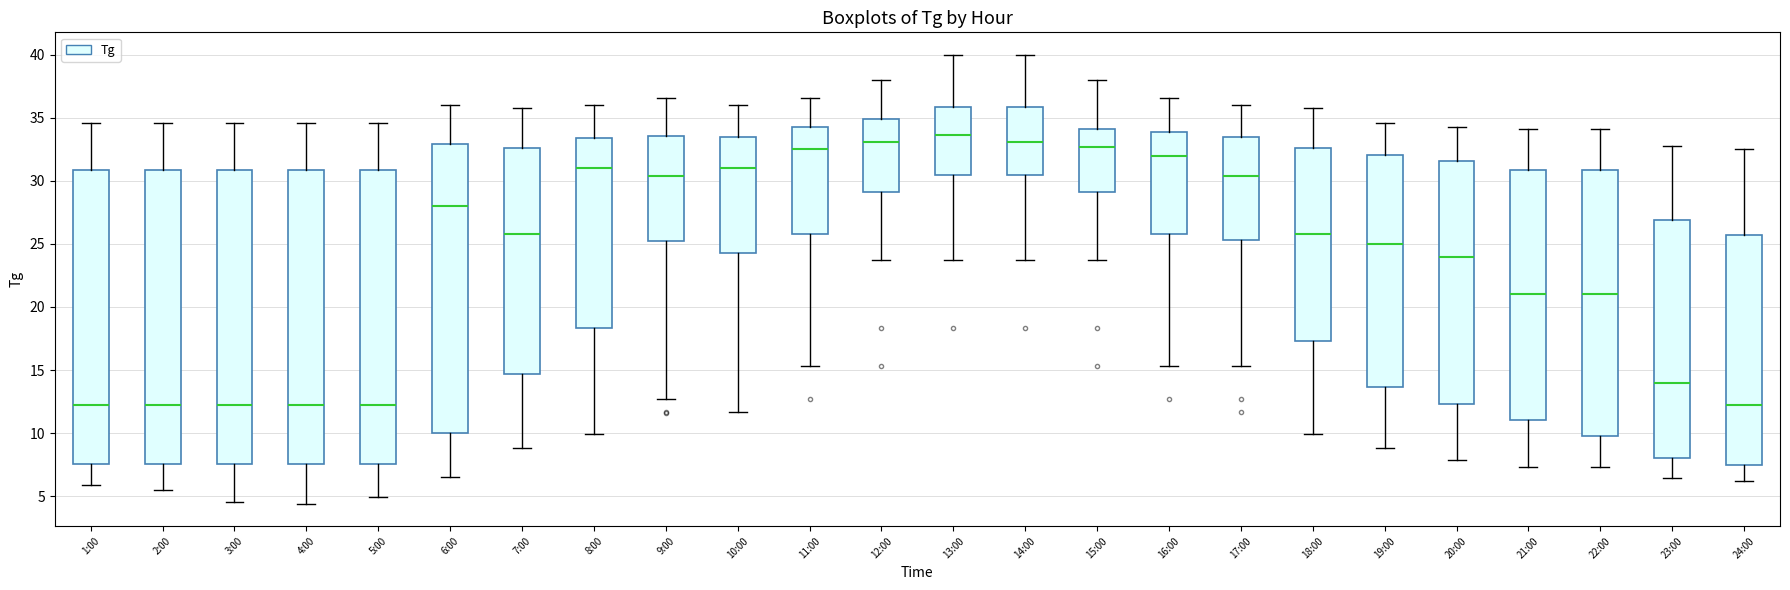

Reading left to right, transcribe this box plot: for each box, give where its median line is, the range the box spans, and where its two whiskers end, as read against the y-axis. The values are not printed on the chart, so give them approximately, as read against the axis.

1:00: median 12.0, box 7.5 to 31.0, whiskers 6.0 to 34.5
2:00: median 12.0, box 7.5 to 31.0, whiskers 5.5 to 34.5
3:00: median 12.0, box 7.5 to 31.0, whiskers 4.5 to 34.5
4:00: median 12.0, box 7.5 to 31.0, whiskers 4.5 to 34.5
5:00: median 12.0, box 7.5 to 31.0, whiskers 5.0 to 34.5
6:00: median 28.0, box 10.0 to 33.0, whiskers 6.5 to 36.0
7:00: median 26.0, box 14.5 to 32.5, whiskers 9.0 to 36.0
8:00: median 31.0, box 18.5 to 33.5, whiskers 10.0 to 36.0
9:00: median 30.5, box 25.0 to 33.5, whiskers 12.5 to 36.5
10:00: median 31.0, box 24.5 to 33.5, whiskers 11.5 to 36.0
11:00: median 32.5, box 26.0 to 34.5, whiskers 15.5 to 36.5
12:00: median 33.0, box 29.0 to 35.0, whiskers 23.5 to 38.0
13:00: median 33.5, box 30.5 to 36.0, whiskers 23.5 to 40.0
14:00: median 33.0, box 30.5 to 36.0, whiskers 23.5 to 40.0
15:00: median 32.5, box 29.0 to 34.0, whiskers 23.5 to 38.0
16:00: median 32.0, box 26.0 to 34.0, whiskers 15.5 to 36.5
17:00: median 30.5, box 25.5 to 33.5, whiskers 15.5 to 36.0
18:00: median 26.0, box 17.5 to 32.5, whiskers 10.0 to 36.0
19:00: median 25.0, box 13.5 to 32.0, whiskers 9.0 to 34.5
20:00: median 24.0, box 12.5 to 31.5, whiskers 8.0 to 34.5
21:00: median 21.0, box 11.0 to 31.0, whiskers 7.5 to 34.0
22:00: median 21.0, box 10.0 to 31.0, whiskers 7.5 to 34.0
23:00: median 14.0, box 8.0 to 27.0, whiskers 6.5 to 33.0
24:00: median 12.0, box 7.5 to 25.5, whiskers 6.0 to 32.5